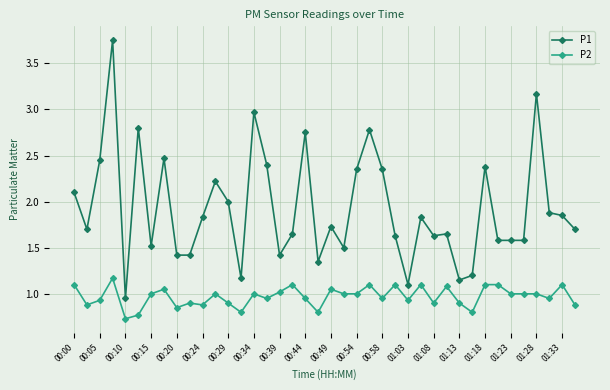

True or false: P1 and P2 intersect in this chart.

False